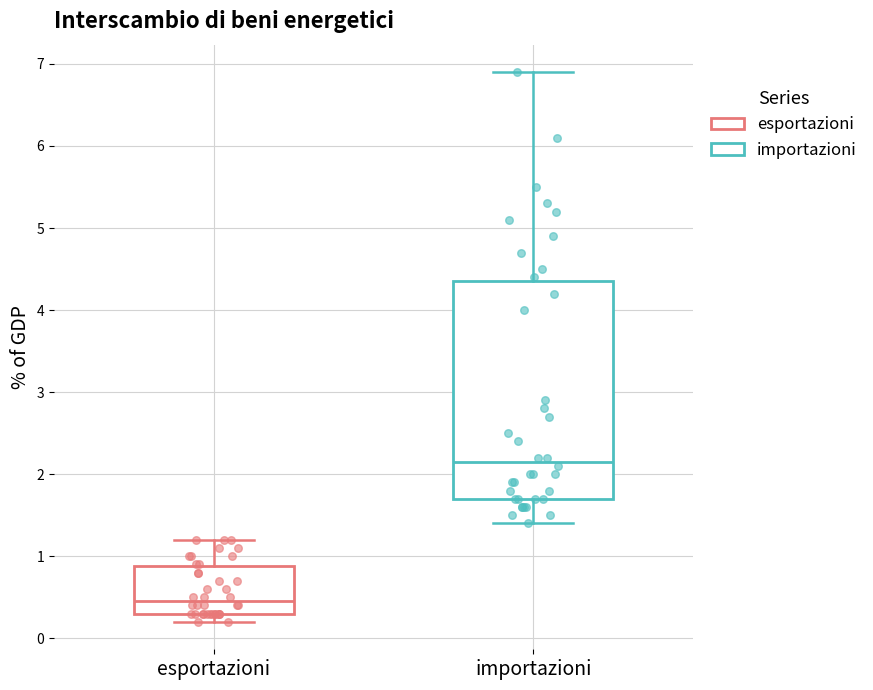

Reading left to right, read every box against the y-axis: the position of its median line, the range the box covers, and the ends of its whiskers. The values are not printed on the chart, so give them approximately, as read against the axis.

esportazioni: median 0.5, box 0.3 to 0.9, whiskers 0.2 to 1.2
importazioni: median 2.2, box 1.7 to 4.4, whiskers 1.4 to 6.9